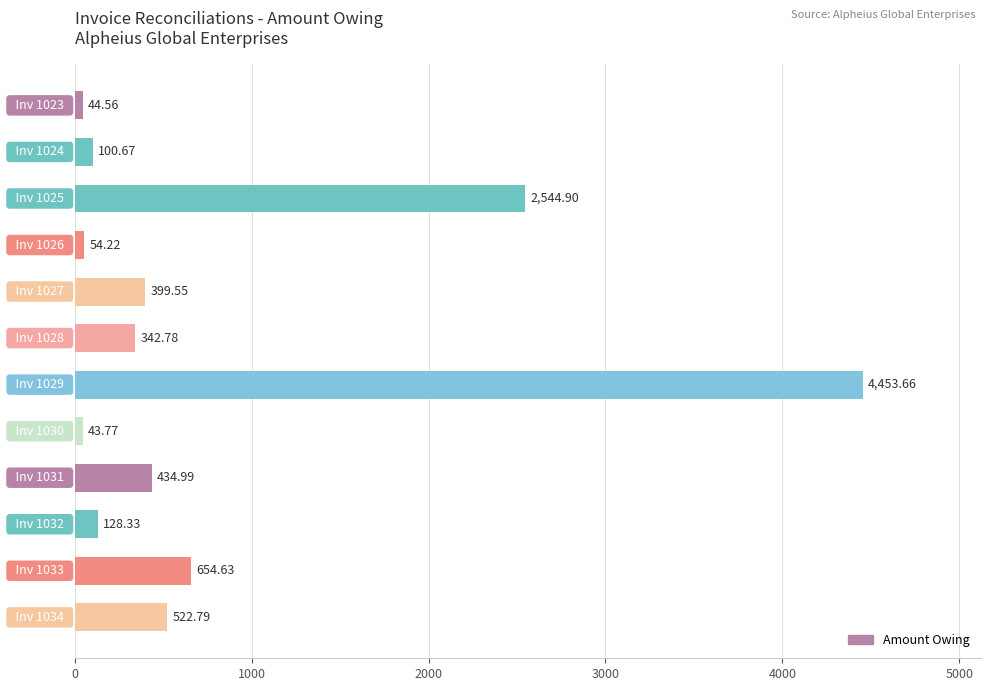

What is the average value?

810.4